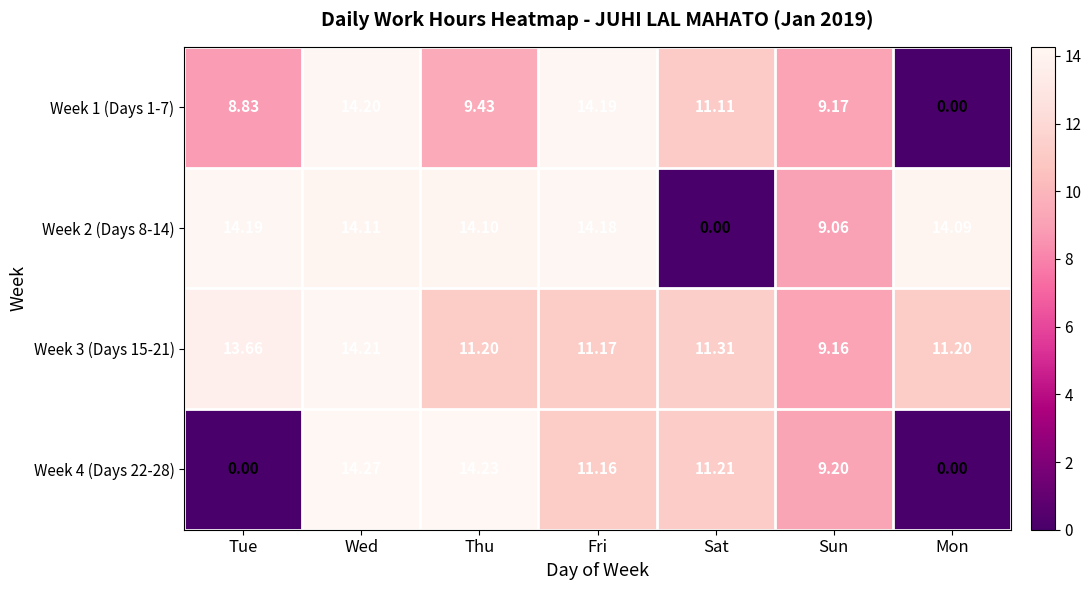

At which category does the chart reach its peak across all series?

Wed